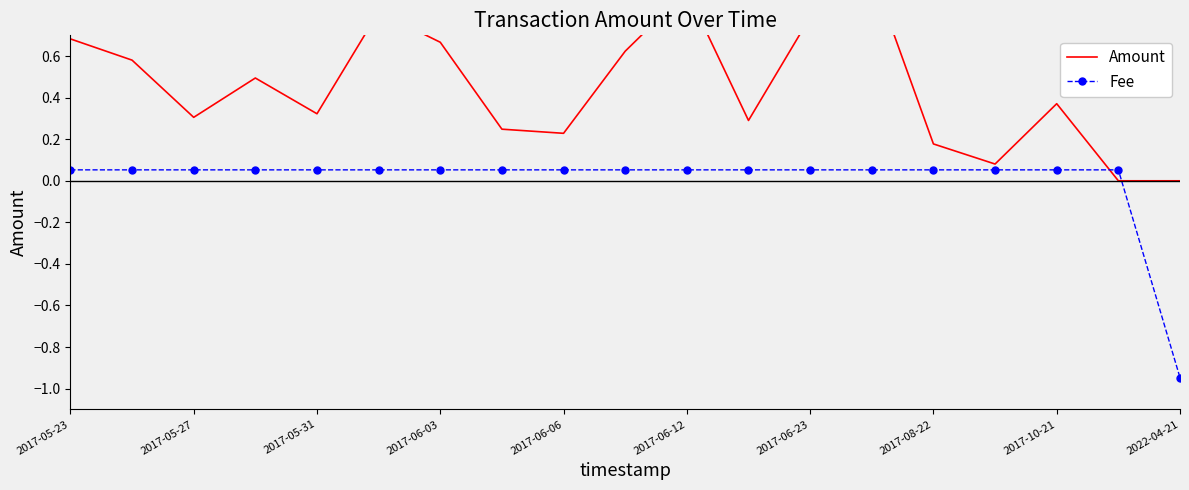

At which label does Fee first exceed 0?

2017-05-23